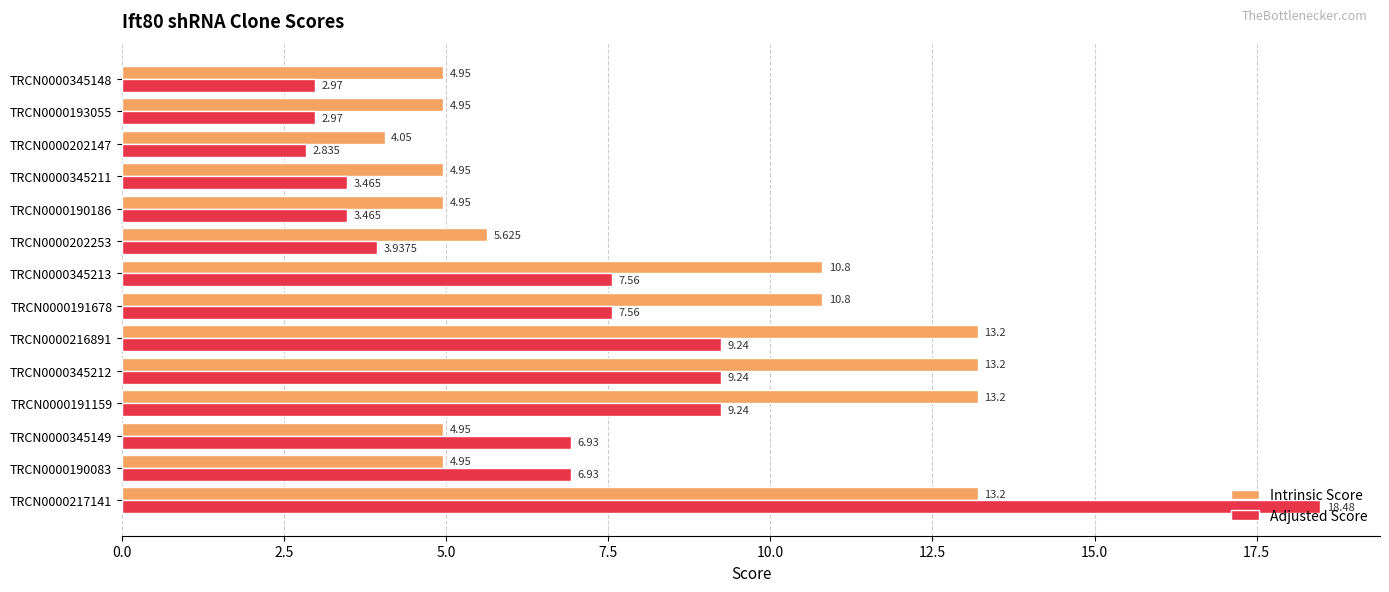

Which series has the widest spread of values?

Adjusted Score